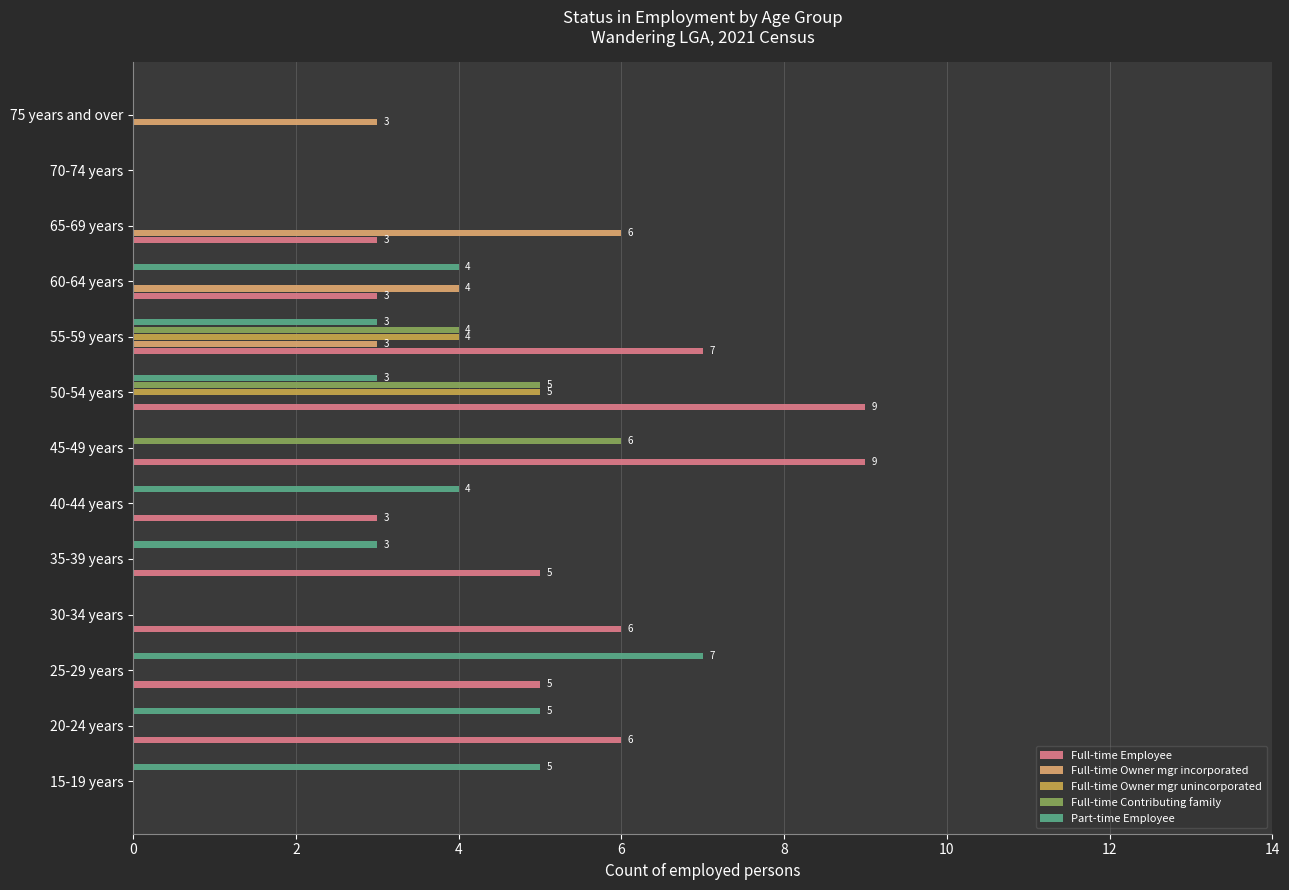

What is the greatest value displayed?

9